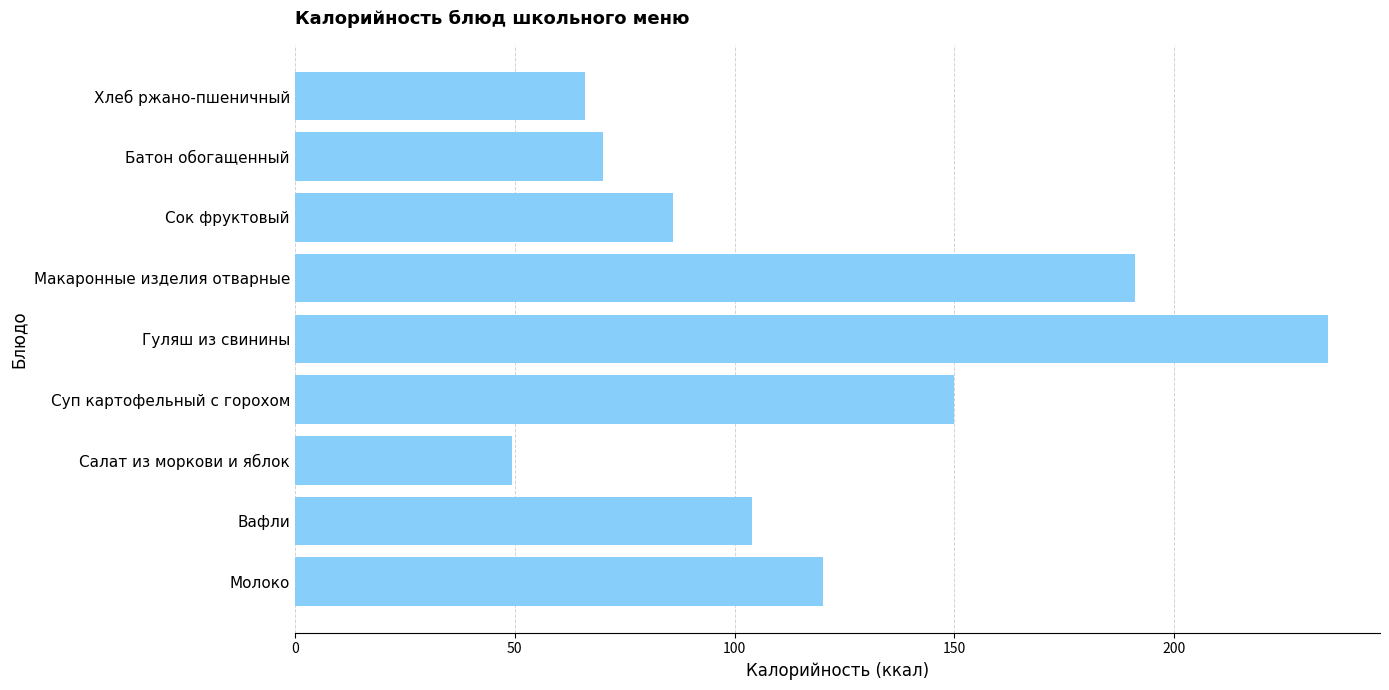

The chart shows a value of 104.0 at Вафли. True or false?

True